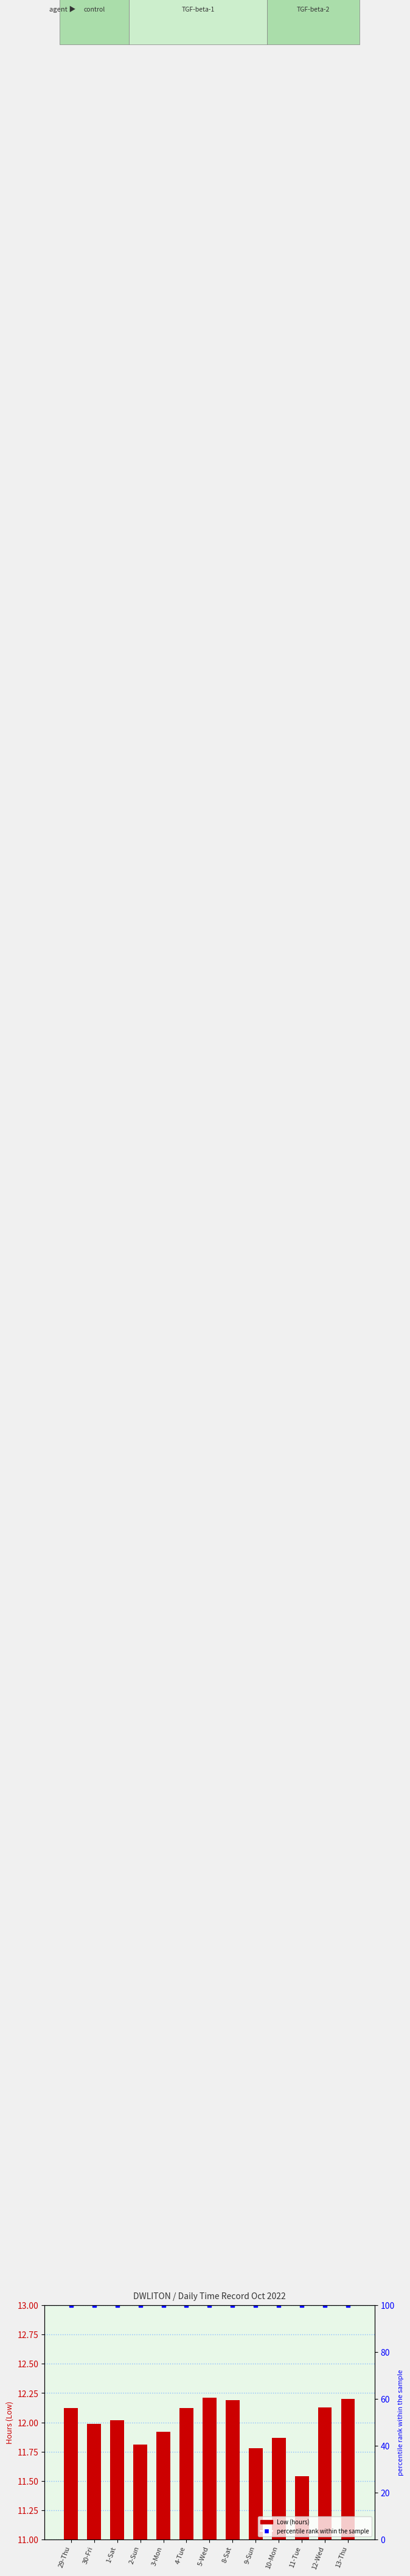

What value does the percentile rank within the sample series have at 2-Sun?

100.0